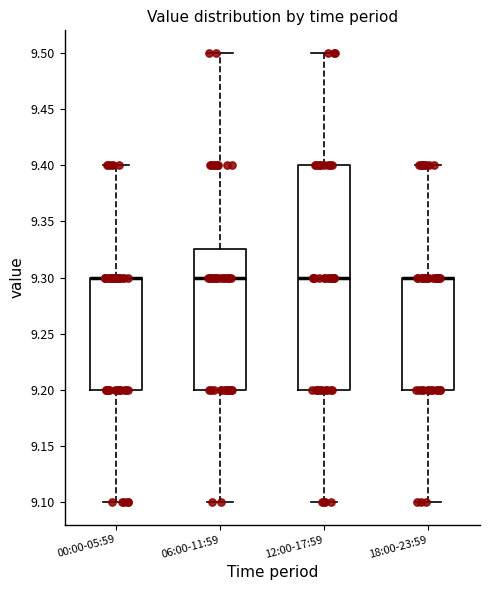

Where does the upper whisker of the box for 06:00-11:59 end on the y-axis? The values are not printed on the chart, so give them approximately, as read against the axis.

9.500